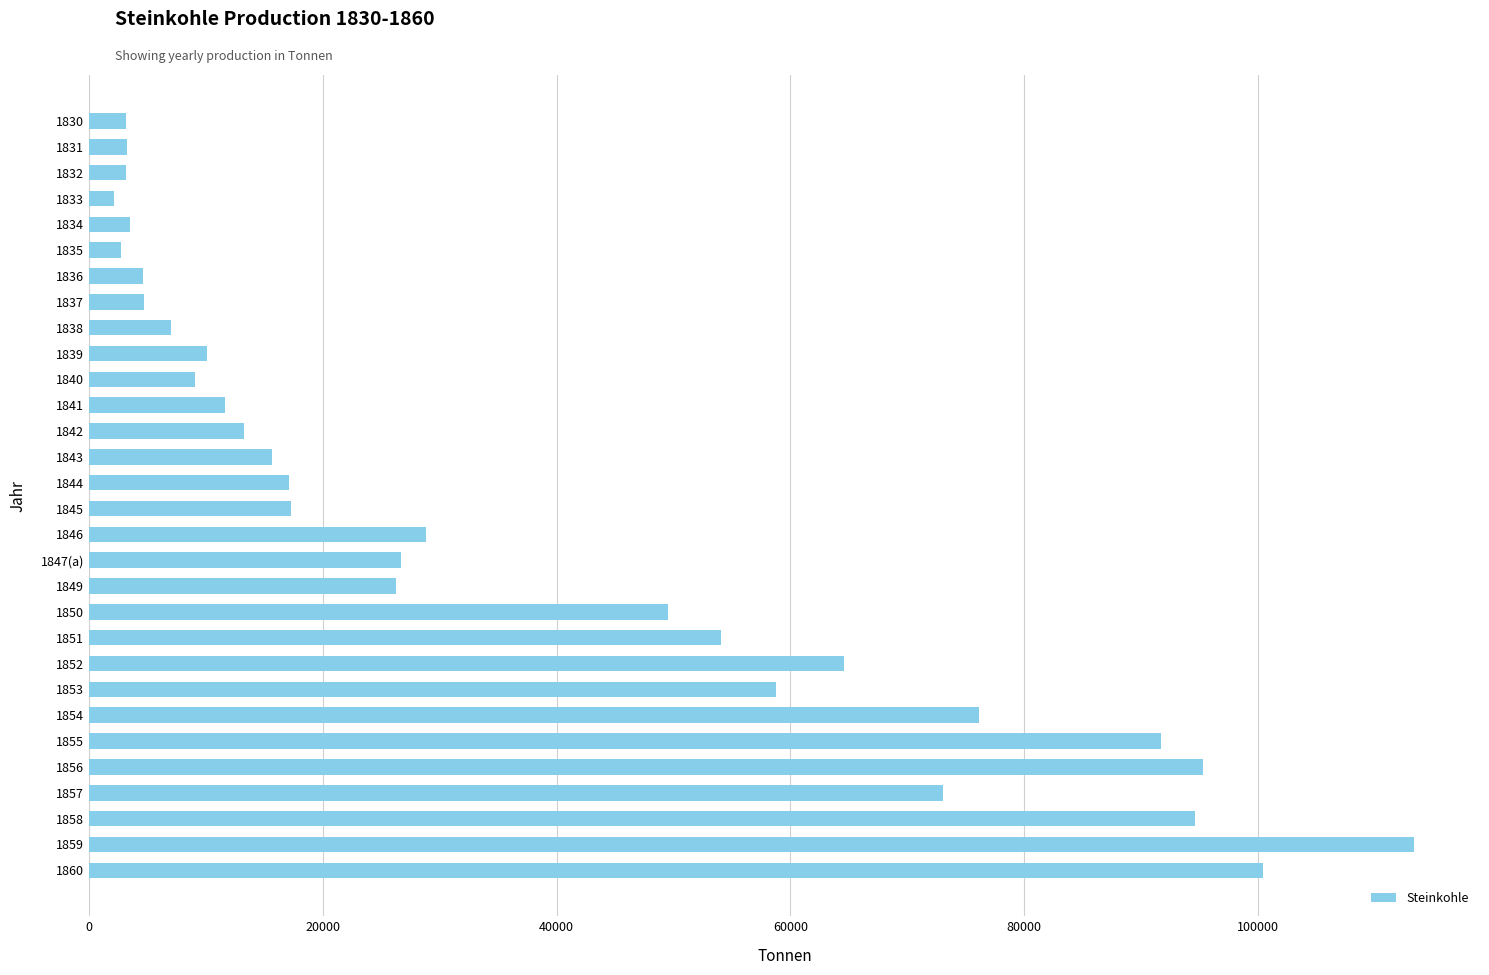

What is the maximum value shown in the chart?

113326.2